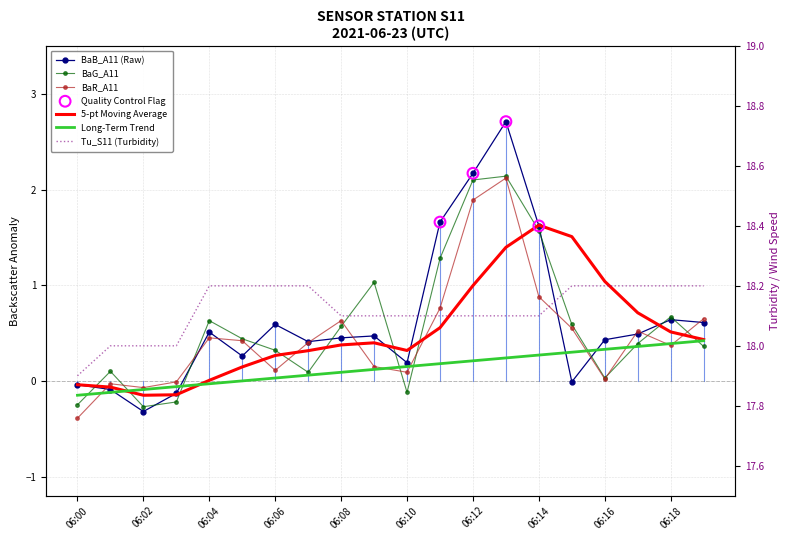

Which series reaches the maximum Y coordinate?

Tu_S11